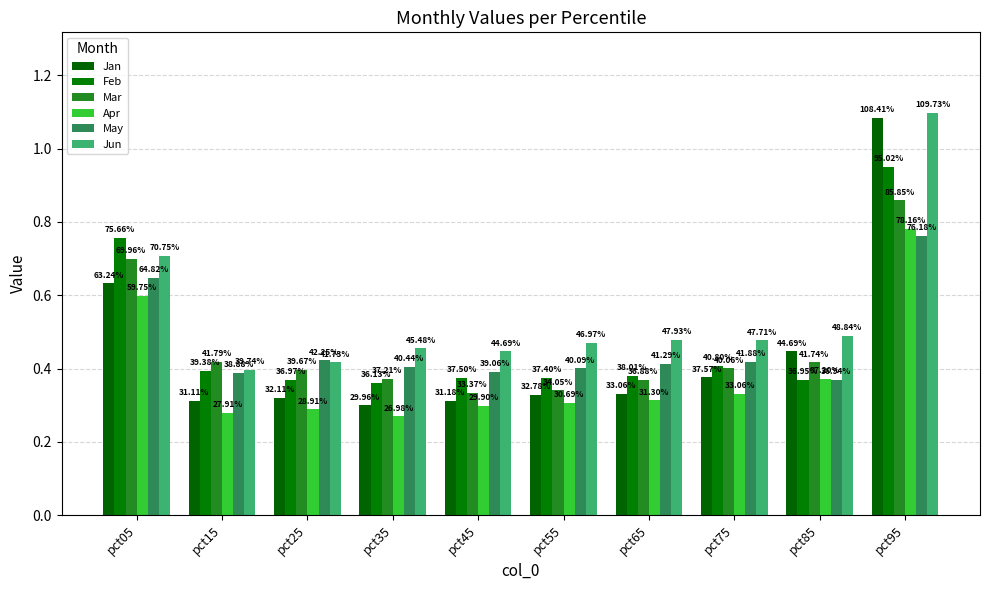

Which series has the largest range (max minus min)?

Jan